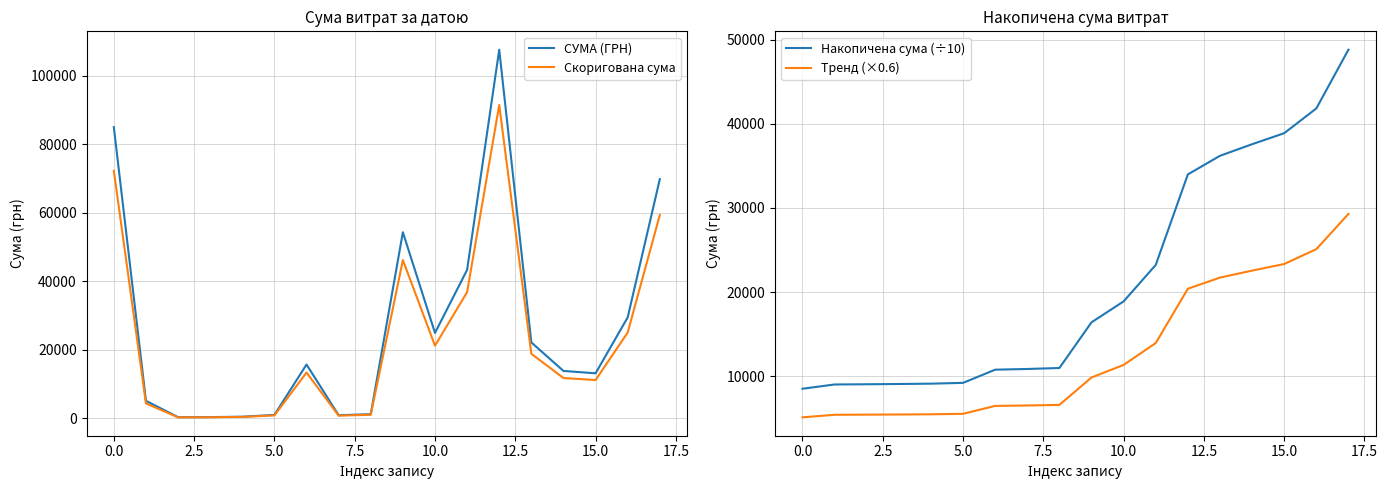

Is it true that Тренд (×0.6) equals 22079.0 at 11?

False